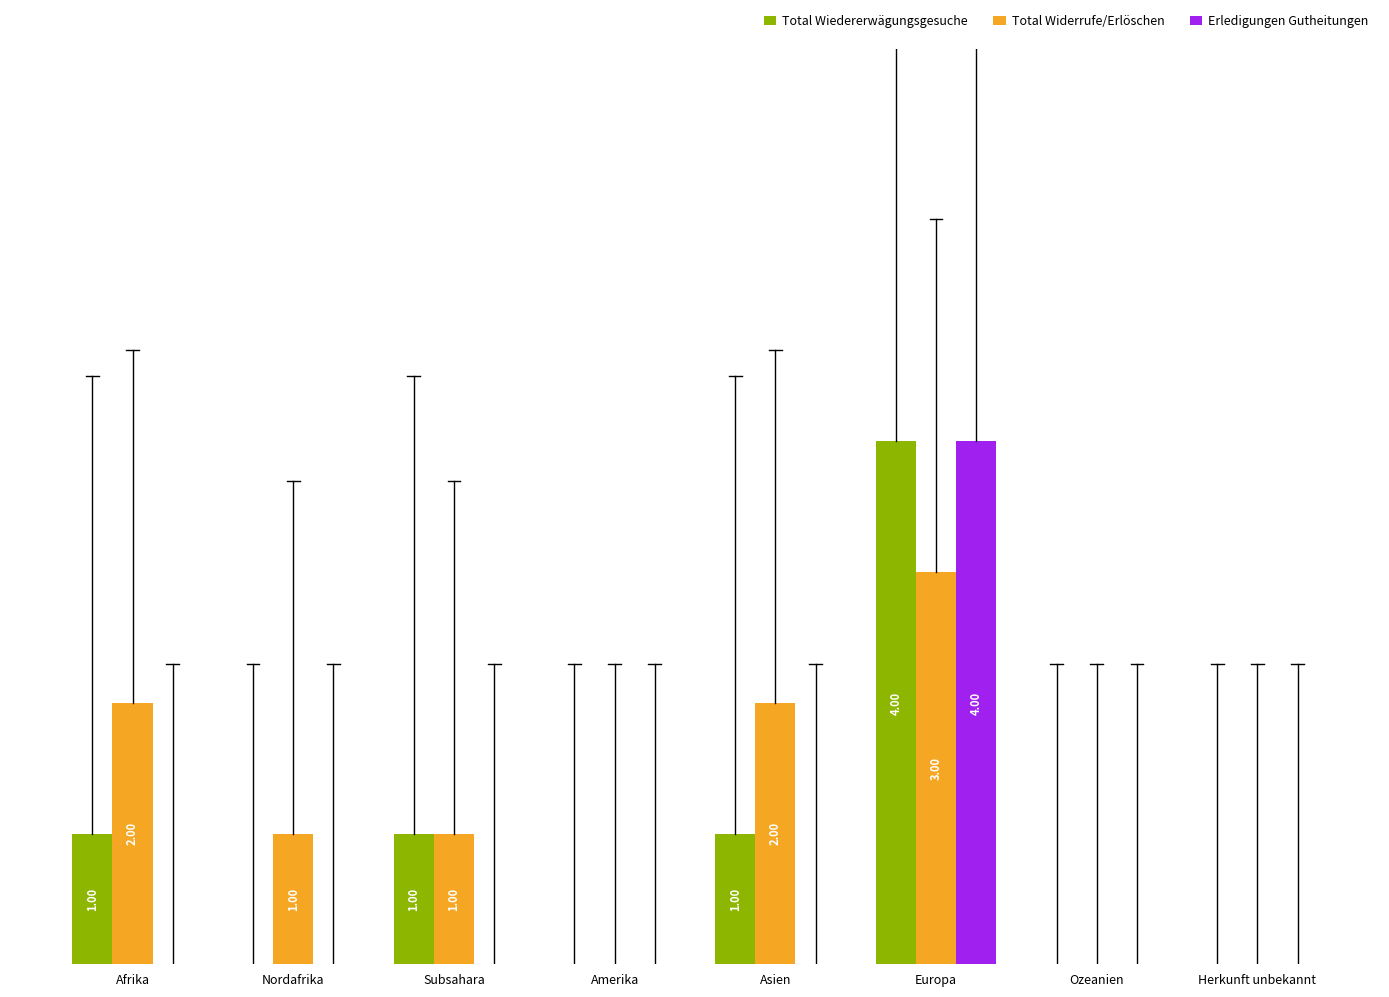

At which category is the sum across all series the highest?

Europa